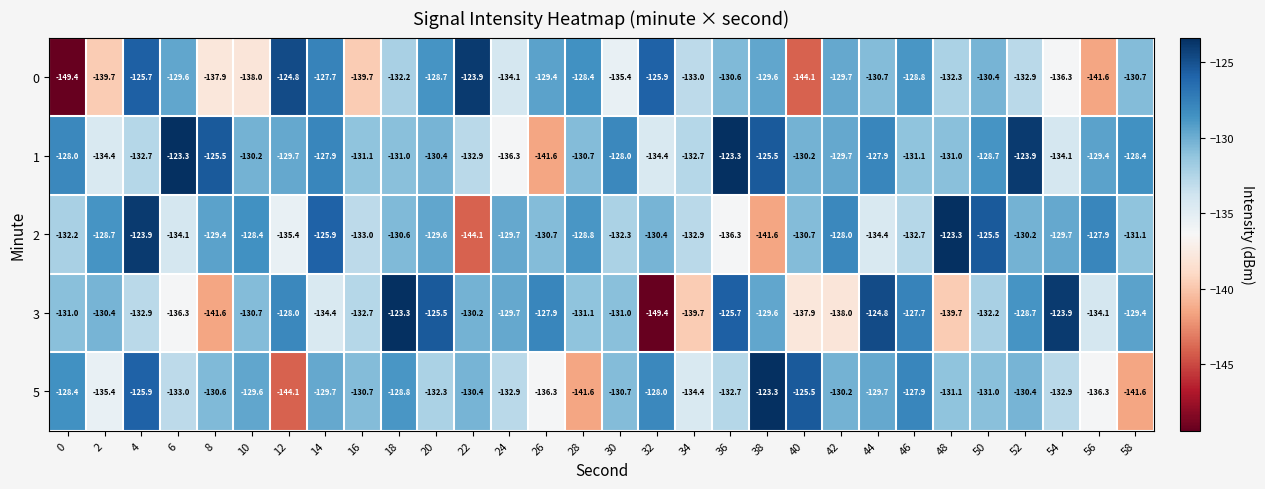

What is the greatest value displayed?

-123.3